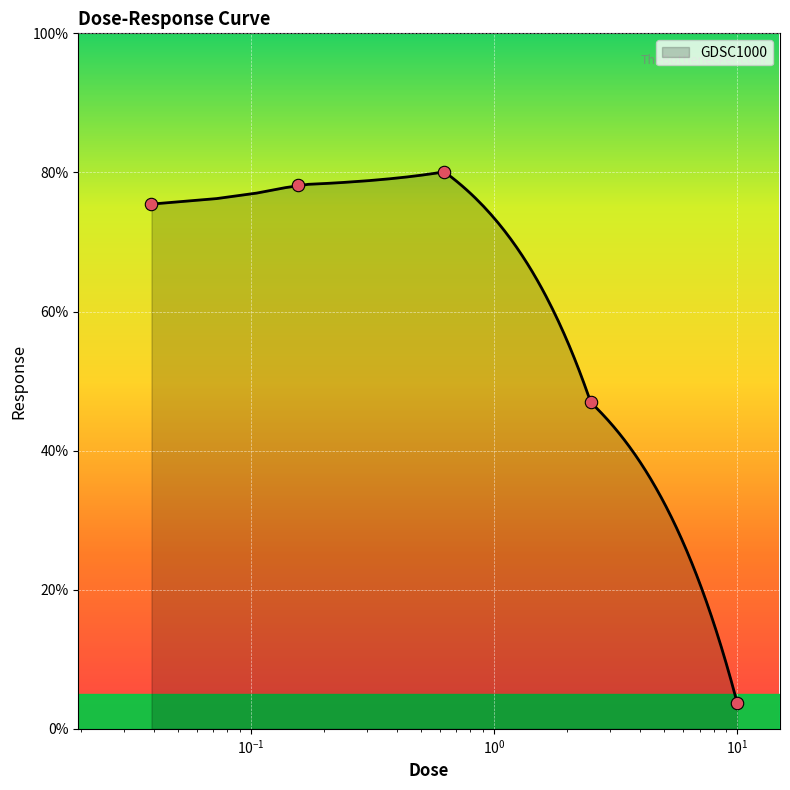

What is the ratio of the value at 2.5 to the value at 0.15625?

0.6